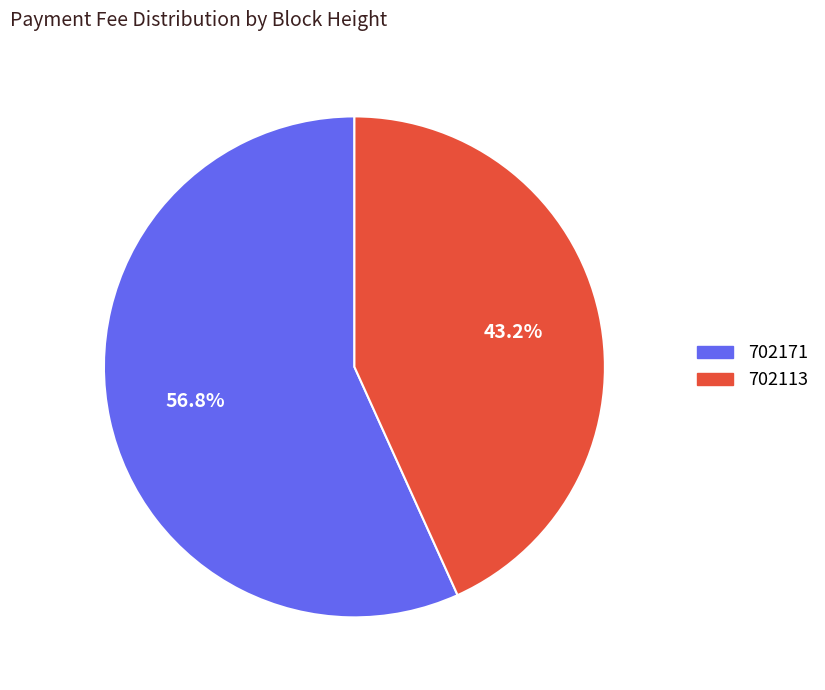

What is the total percentage of 702171 and 702113?

100.0%